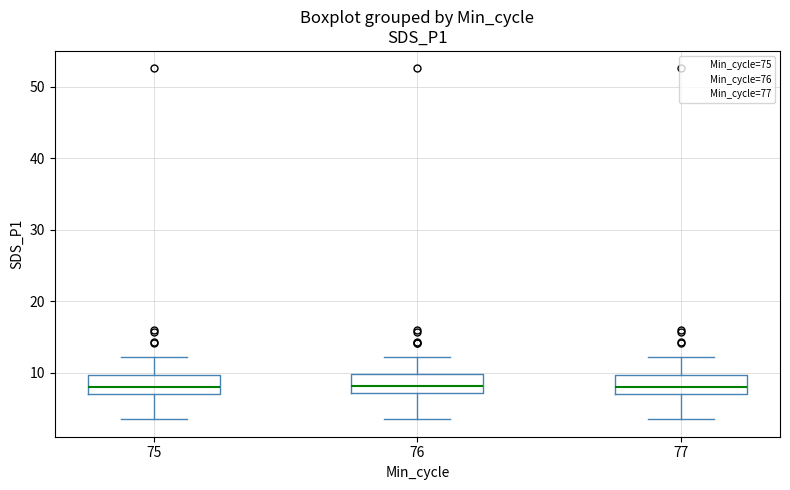

Where does the median line of the box at x = 75 sit on the y-axis? The values are not printed on the chart, so give them approximately, as read against the axis.

8